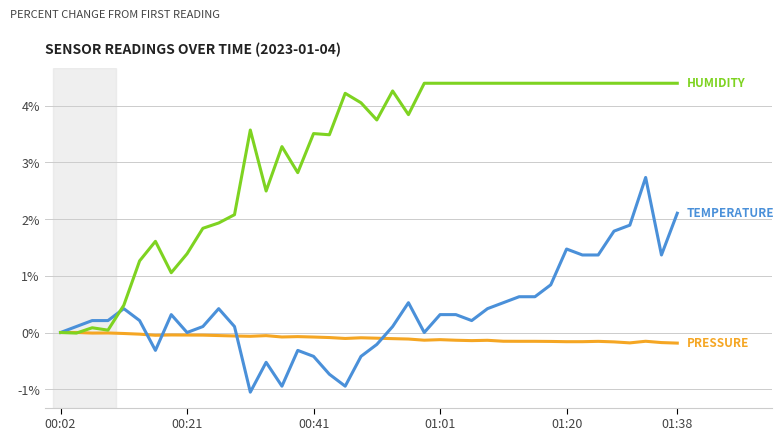

What is the maximum value shown in the chart?

4.4